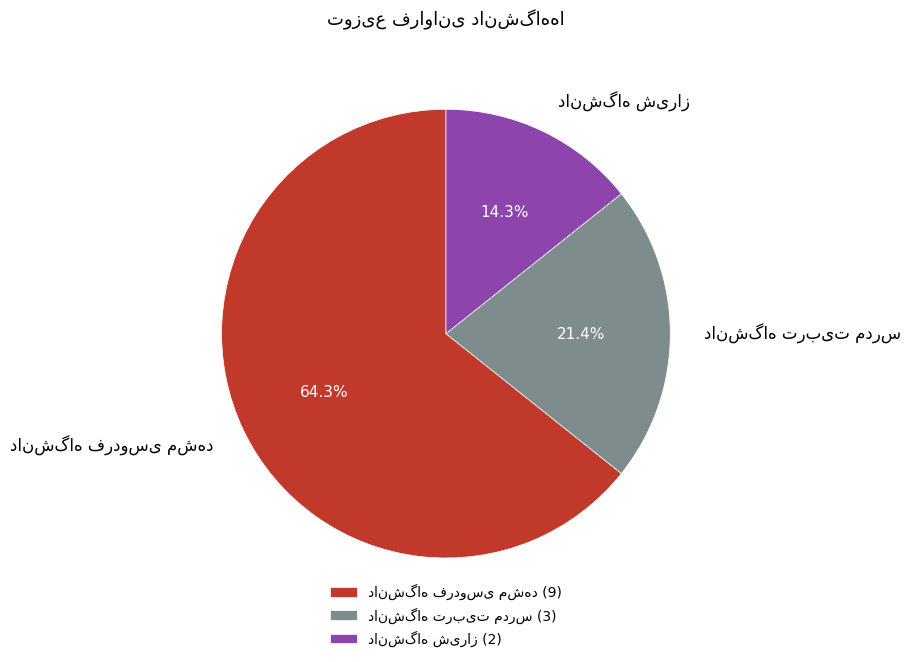

Is there a majority slice in this chart?

Yes